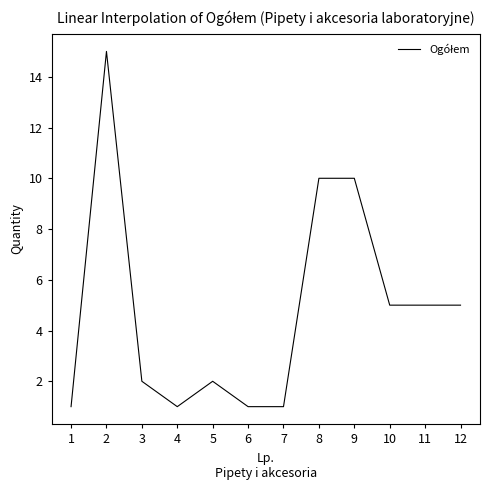

What is the maximum value shown in the chart?

15